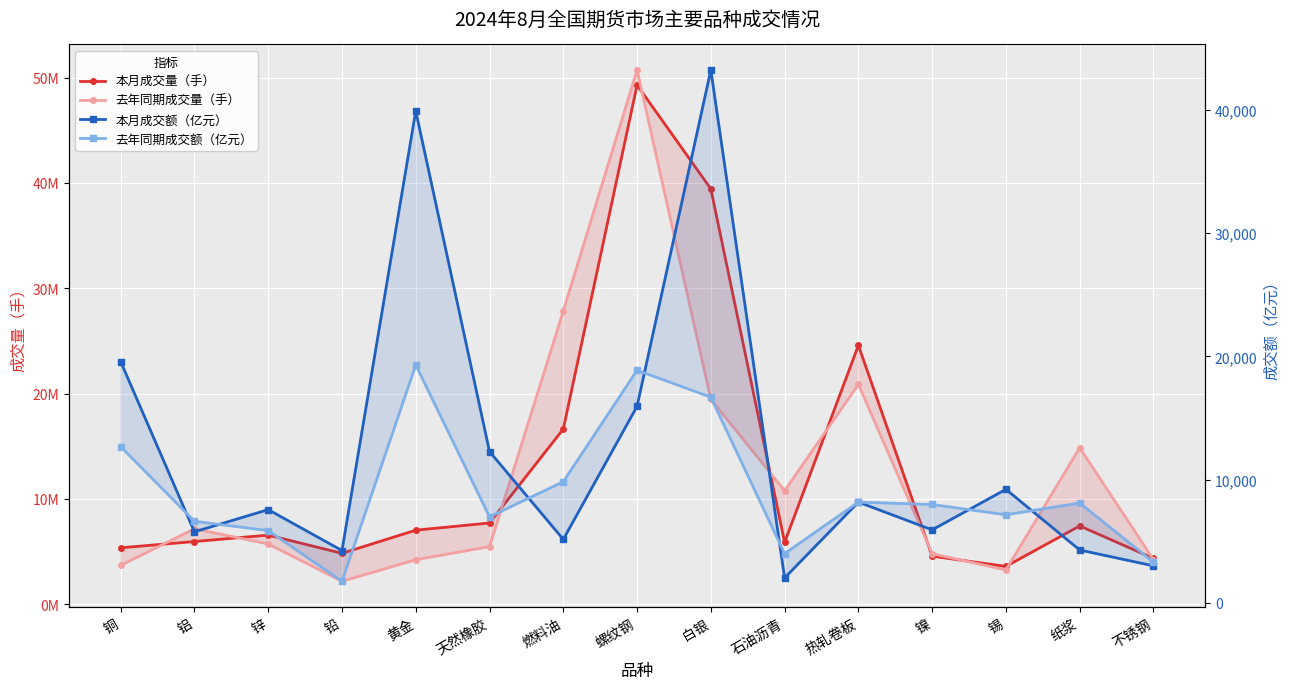

Between 铝 and 锡, which series saw the biggest shift?

去年同期成交量（手）